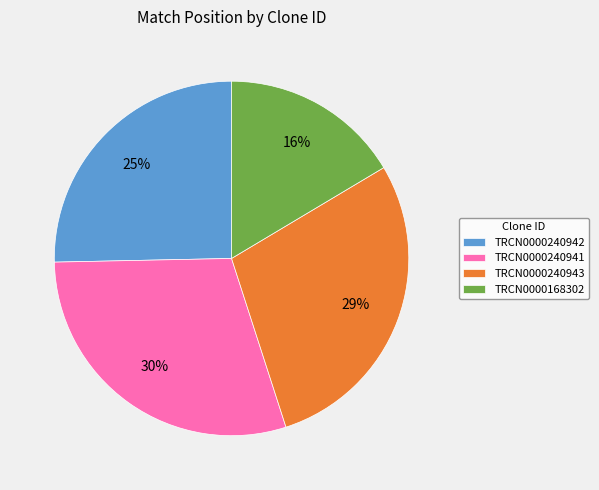

To the nearest percent, what is the average slice percentage?

25%